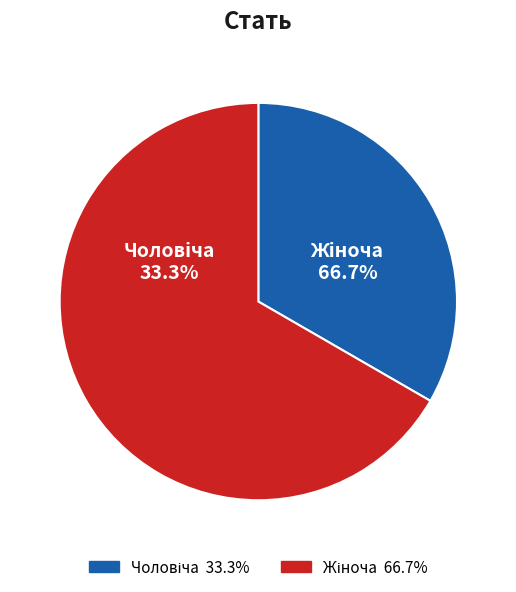

Is Жіноча the majority of the pie?

Yes